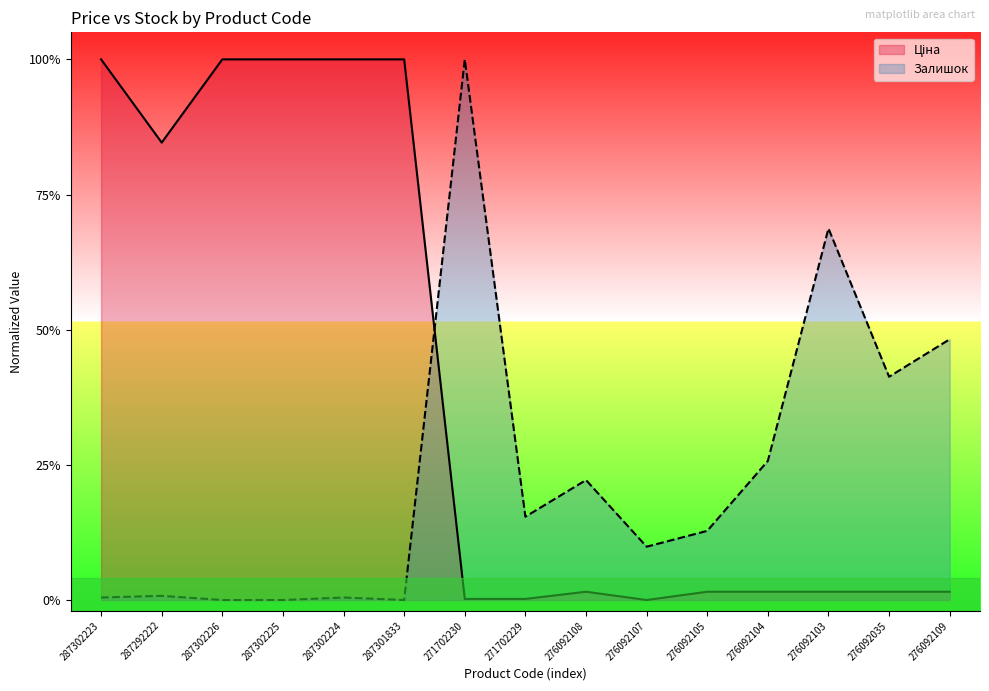

In Залишок, how many points are lower than both neighbors (excluding endpoints)?

4